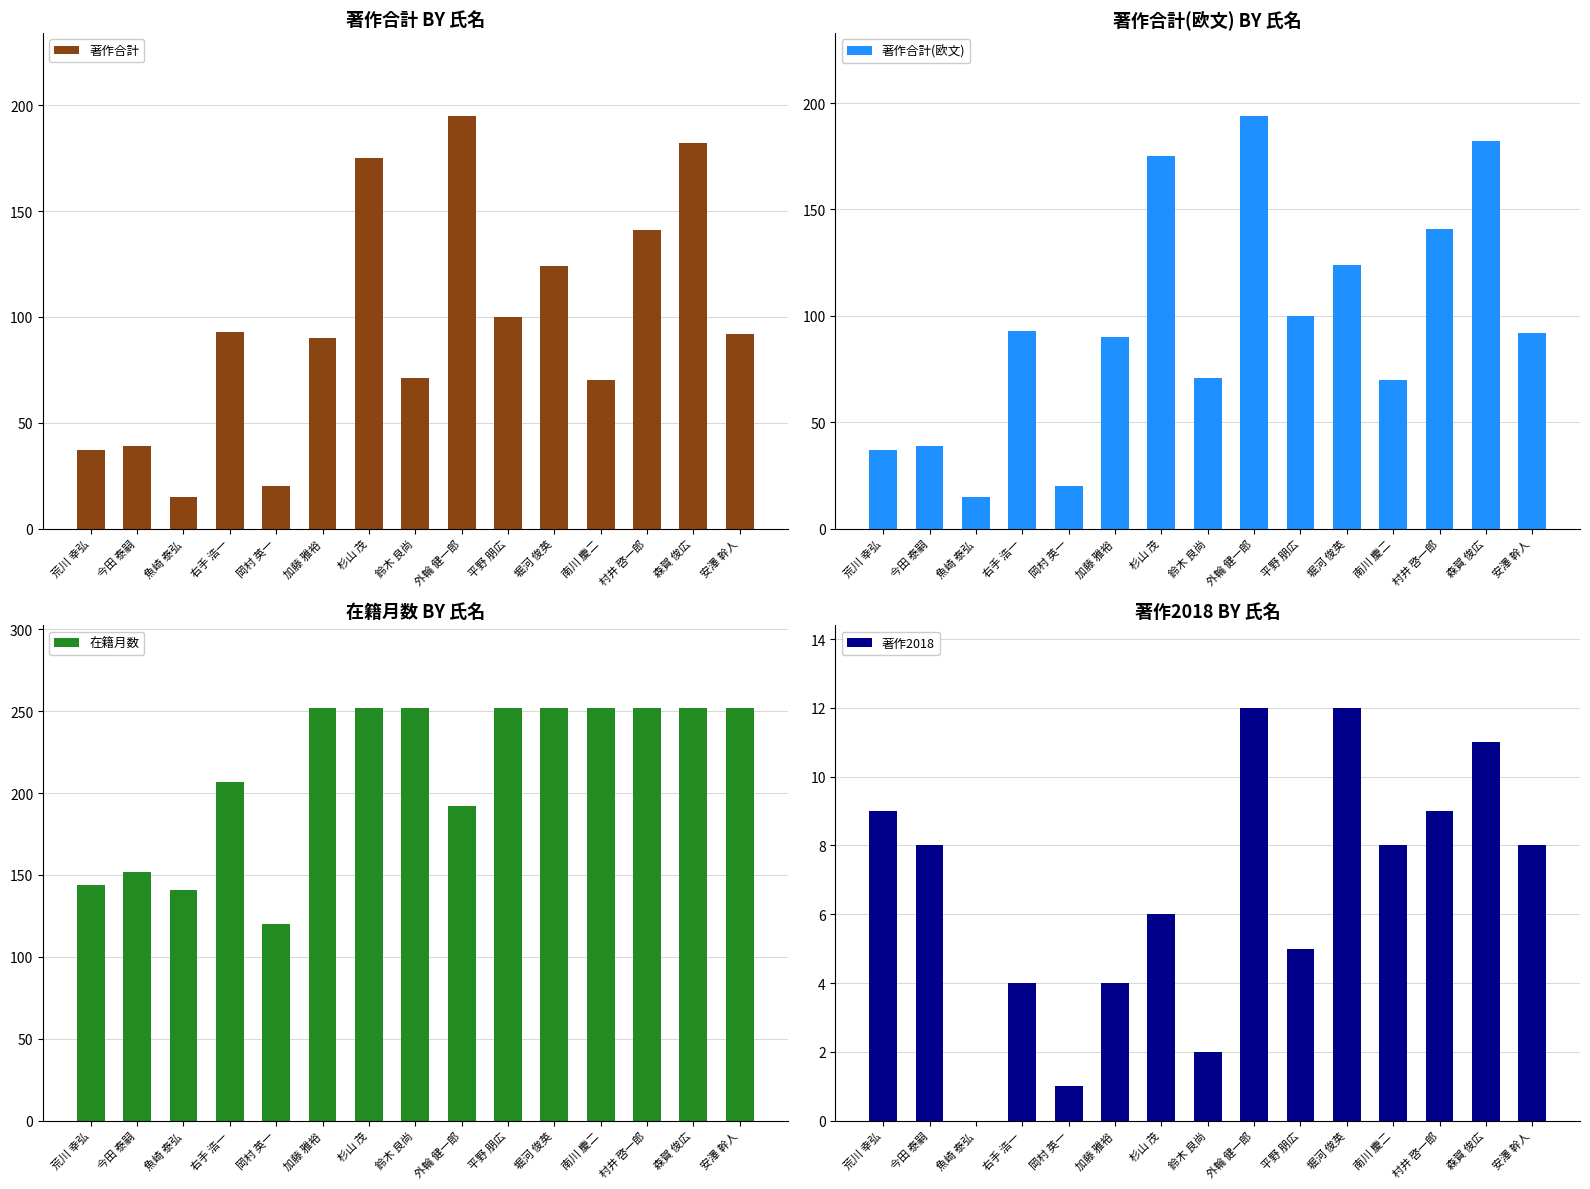

The value of 著作2018 at 村井 啓一郎 is 9. True or false?

True